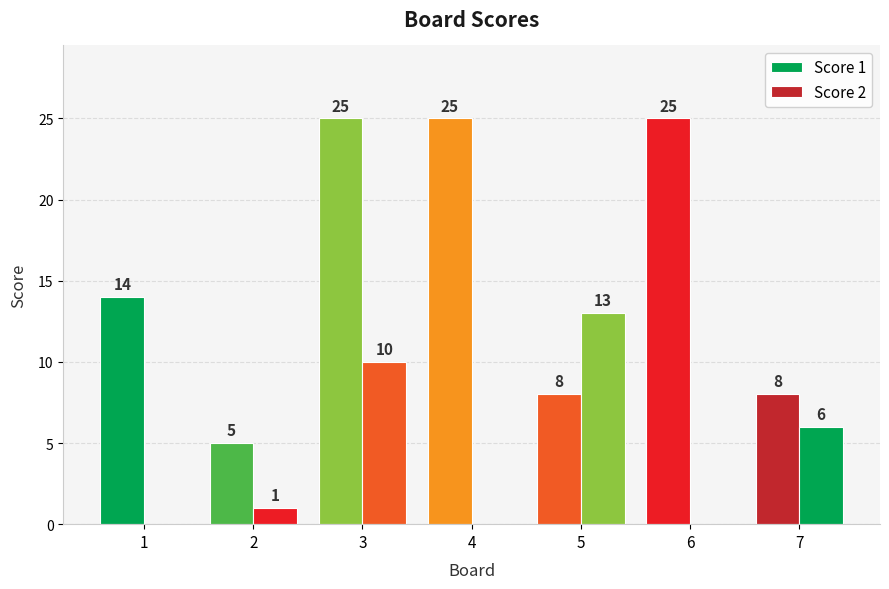

List the series in order of their overall mean, lowest first.

Score 2, Score 1